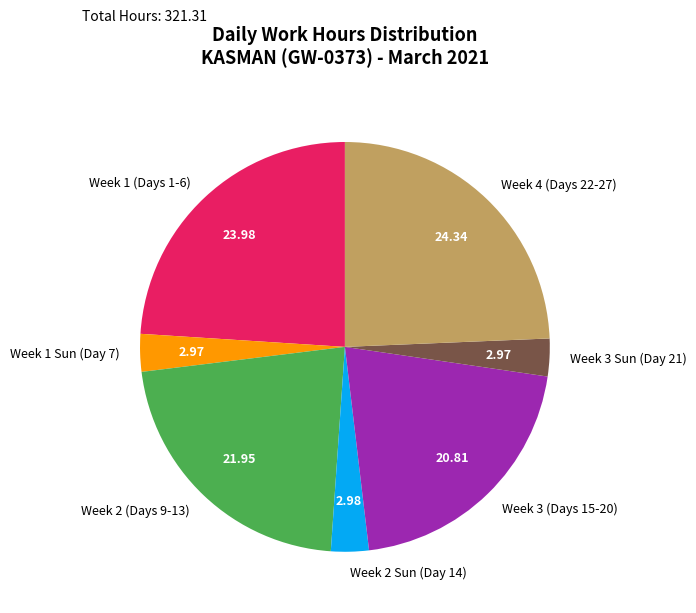

Do Week 3 (Days 15-20) and Week 2 (Days 9-13) together represent more than half of the pie?

No